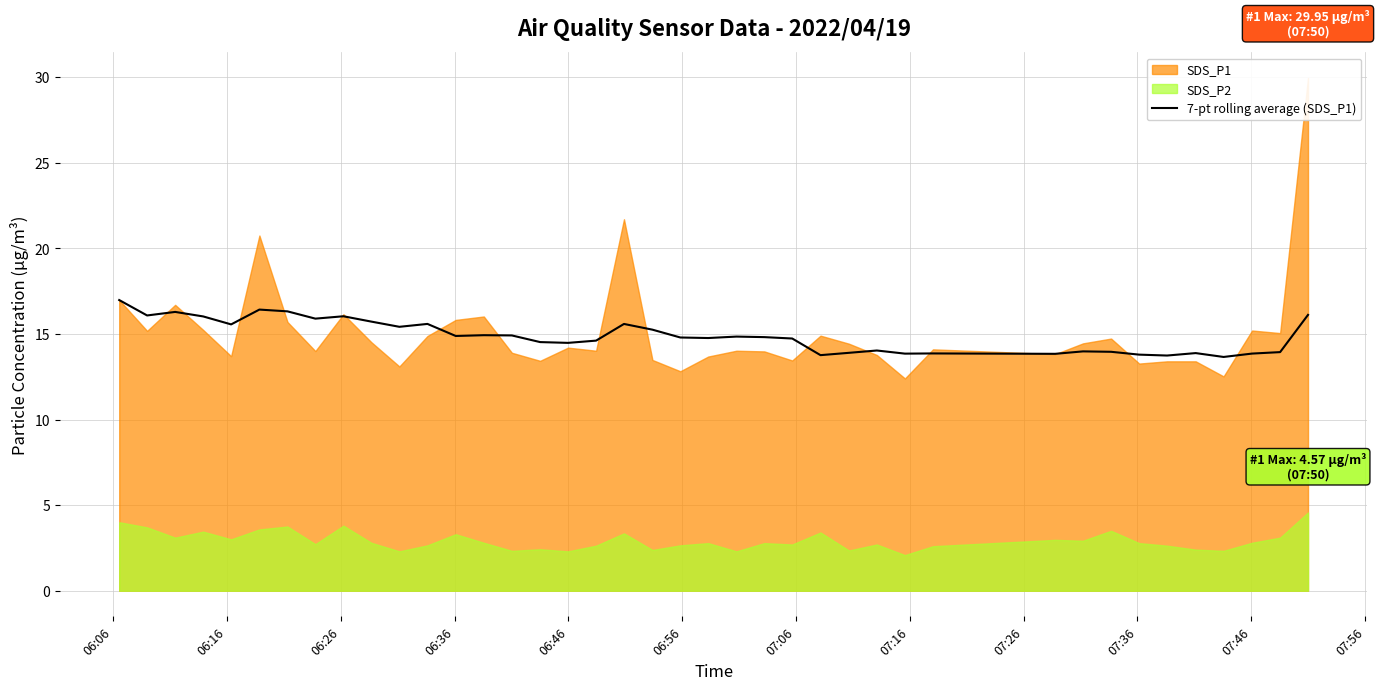

What is the lowest value of the 7-pt rolling average (SDS_P1) series?

13.7